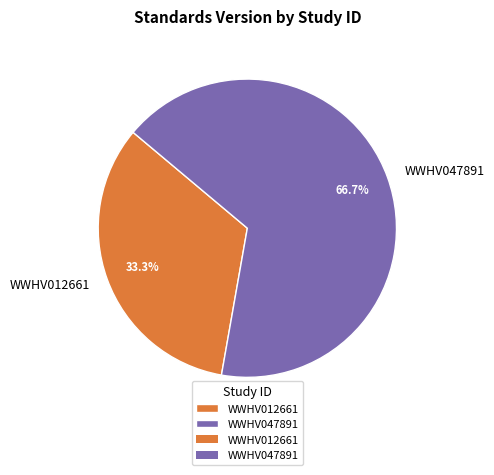

Which category accounts for the majority?

WWHV047891